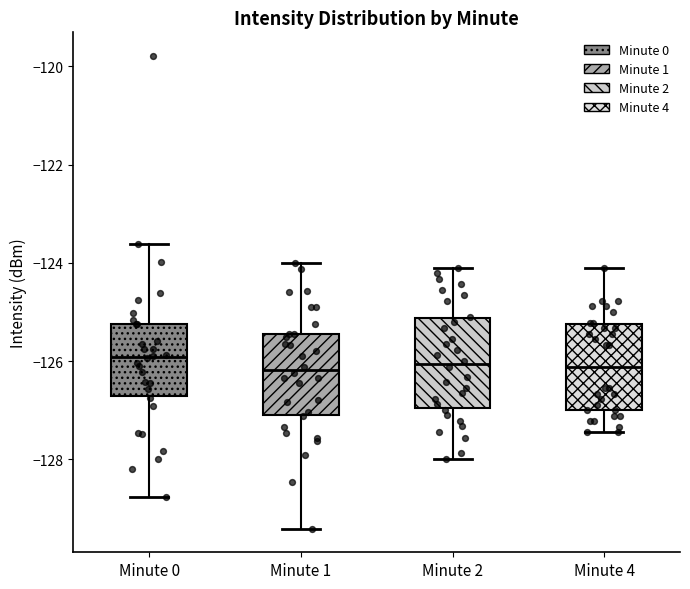

Reading left to right, transcribe this box plot: for each box, give where its median line is, the range the box spans, and where its two whiskers end, as read against the y-axis. The values are not printed on the chart, so give them approximately, as read against the axis.

Minute 0: median -126.0, box -126.8 to -125.2, whiskers -128.8 to -123.6
Minute 1: median -126.2, box -127.2 to -125.4, whiskers -129.4 to -124.0
Minute 2: median -126.0, box -127.0 to -125.2, whiskers -128.0 to -124.0
Minute 4: median -126.2, box -127.0 to -125.2, whiskers -127.4 to -124.2